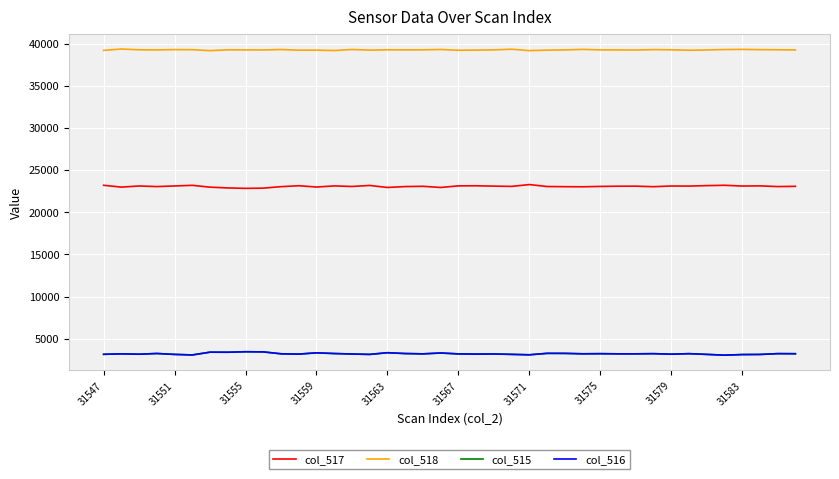

True or false: col_515 and col_518 cross at least once.

False